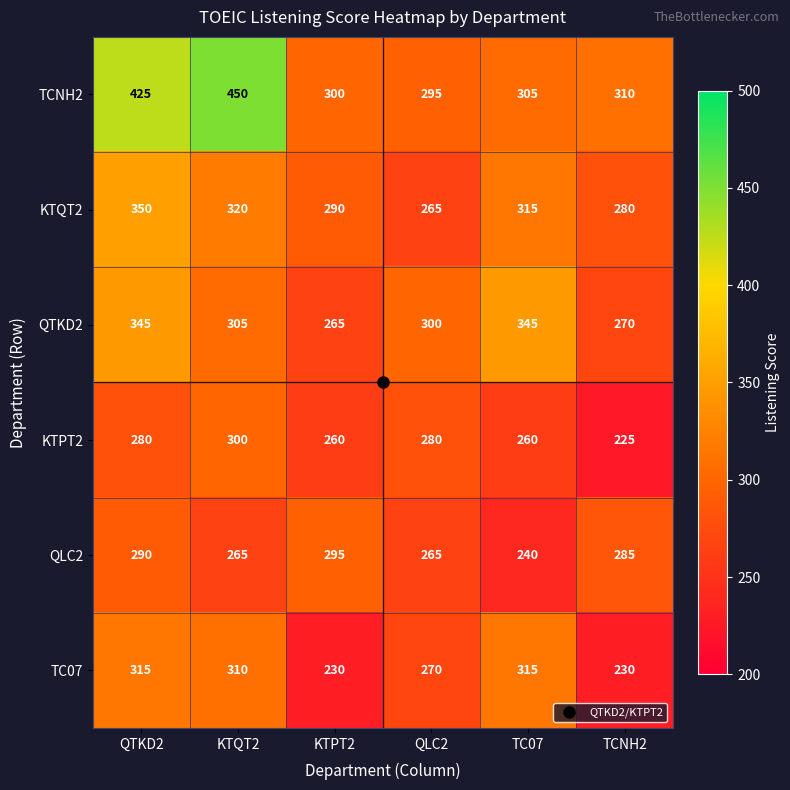

At how many categories does at least one series exceed 359?

2